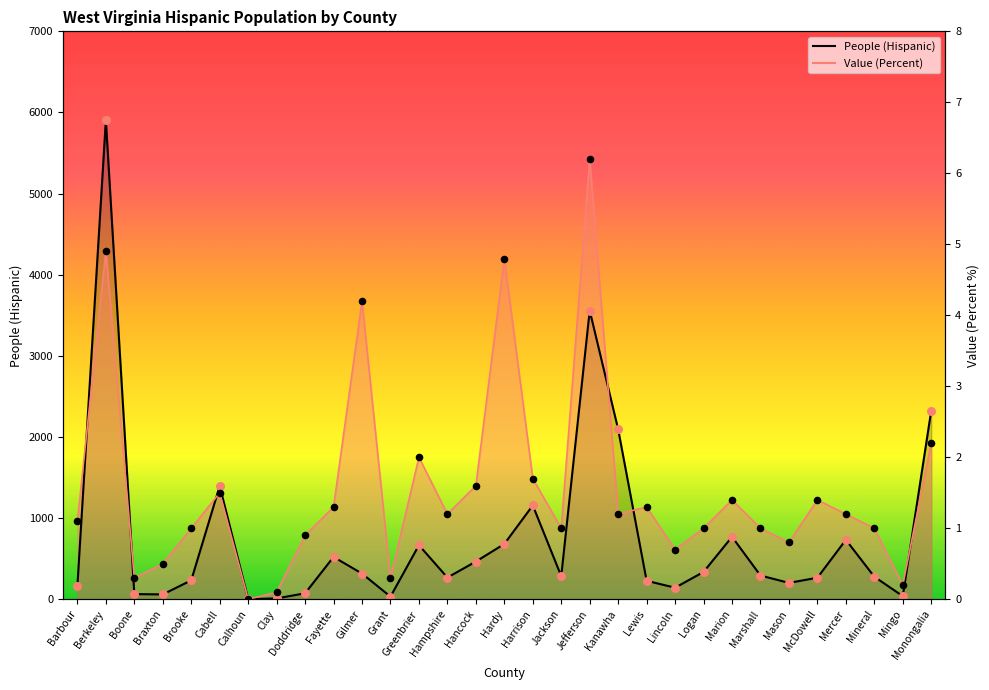

Which series has the largest total across all categories?

Value (Percent) [scaled]